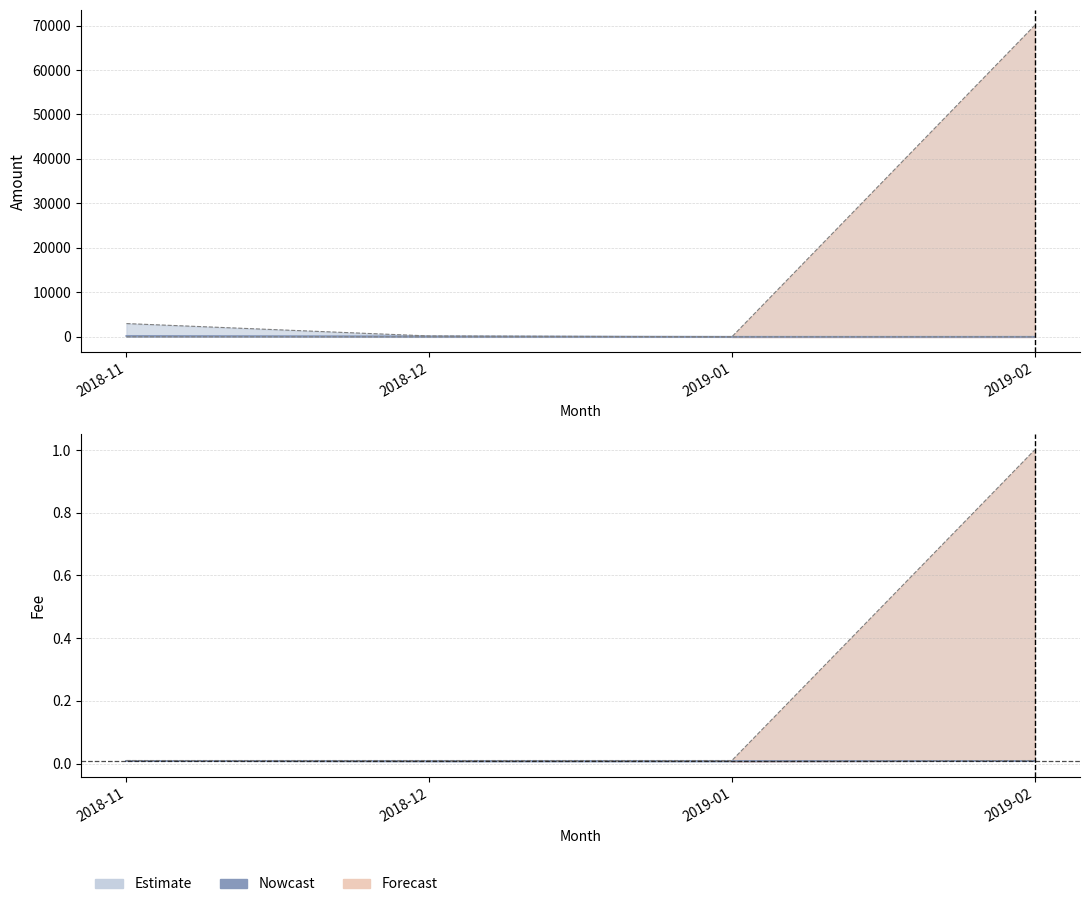

True or false: Fee_low has a value of 0.0 at 2018-12.

True